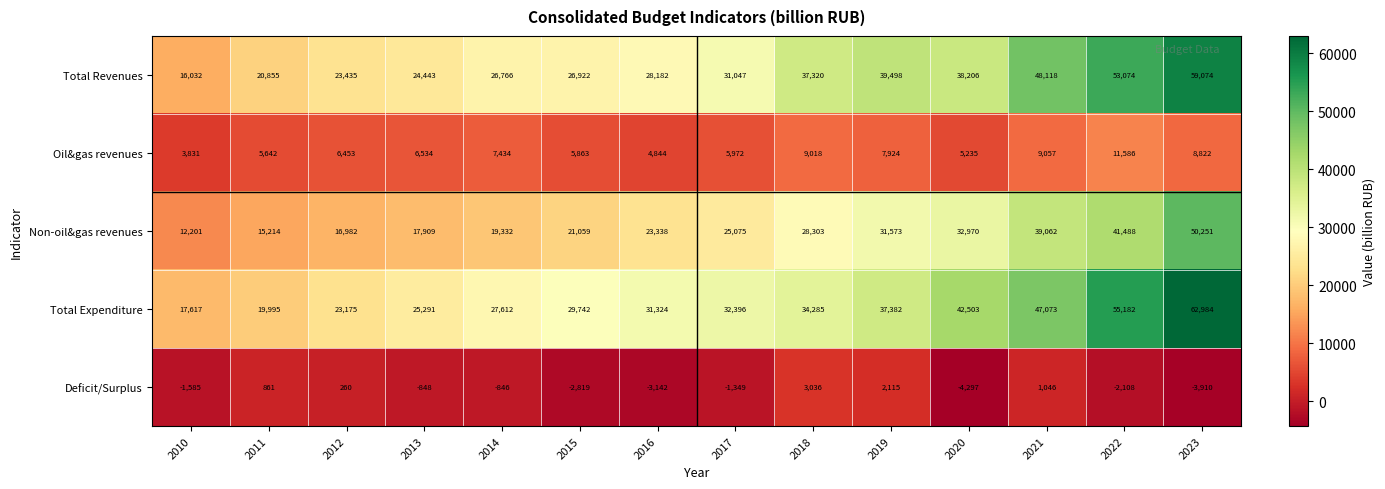

Rank the series at 2021 from highest to lowest value.

Total Revenues, Total Expenditure, Non-oil&gas revenues, Oil&gas revenues, Deficit/Surplus